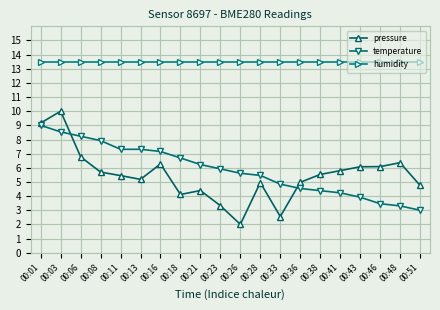

True or false: pressure has more than 2 points higher than both neighbors.

True